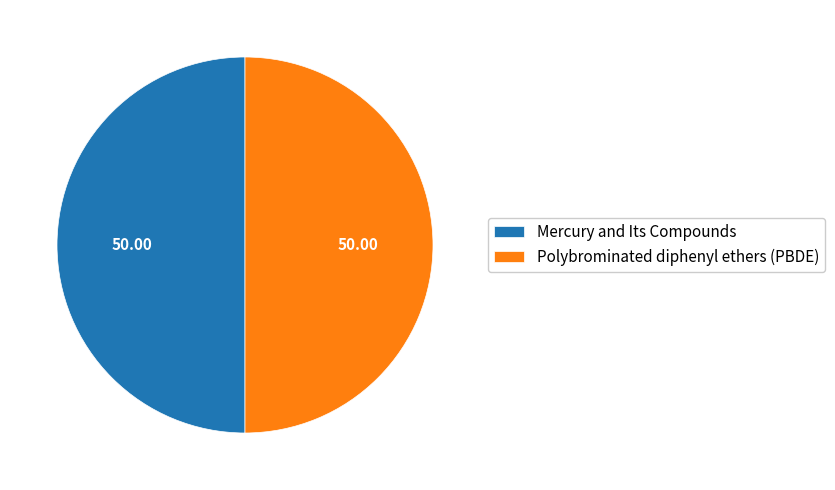

Do Mercury and Its Compounds and Polybrominated diphenyl ethers (PBDE) together represent more than half of the pie?

Yes